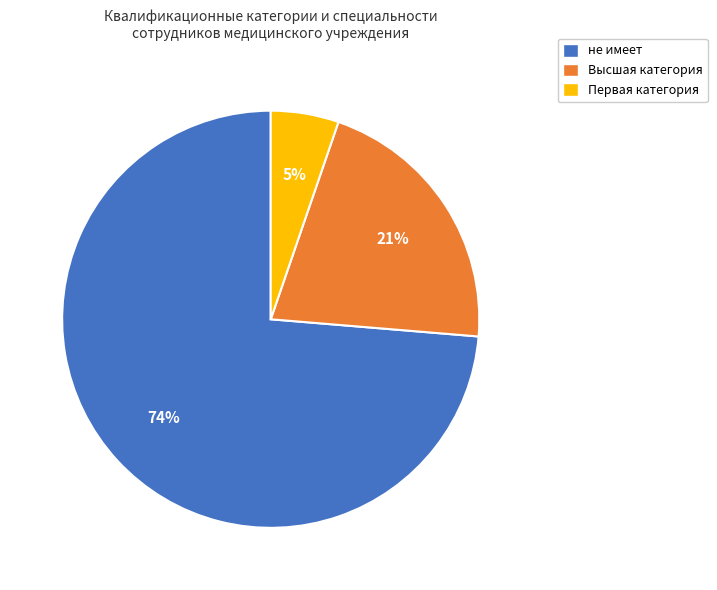

How many slices are in this pie chart?

3